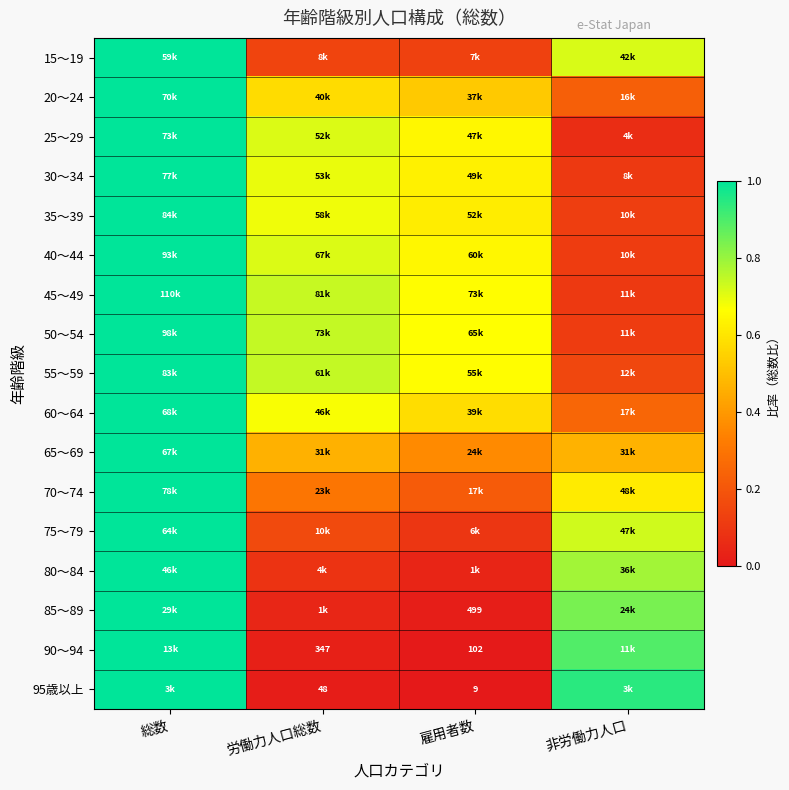

Is it true that 30～34 equals 0.7 at 労働力人口総数?

True